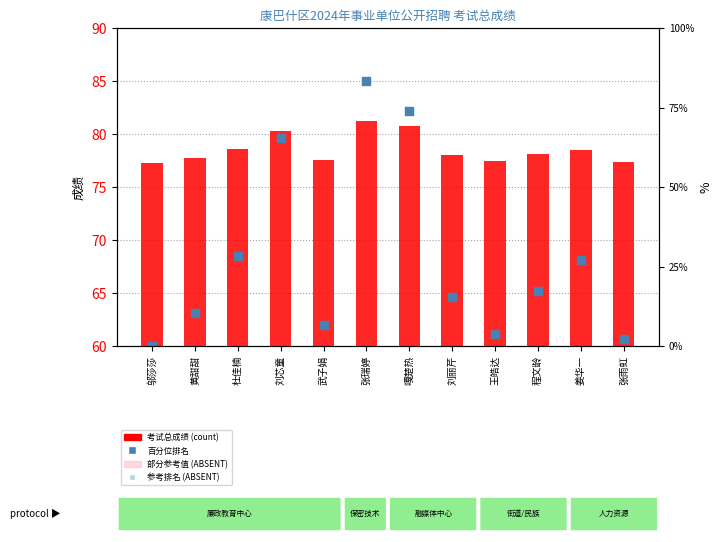

At which category is the sum across all series the highest?

张瑞婷